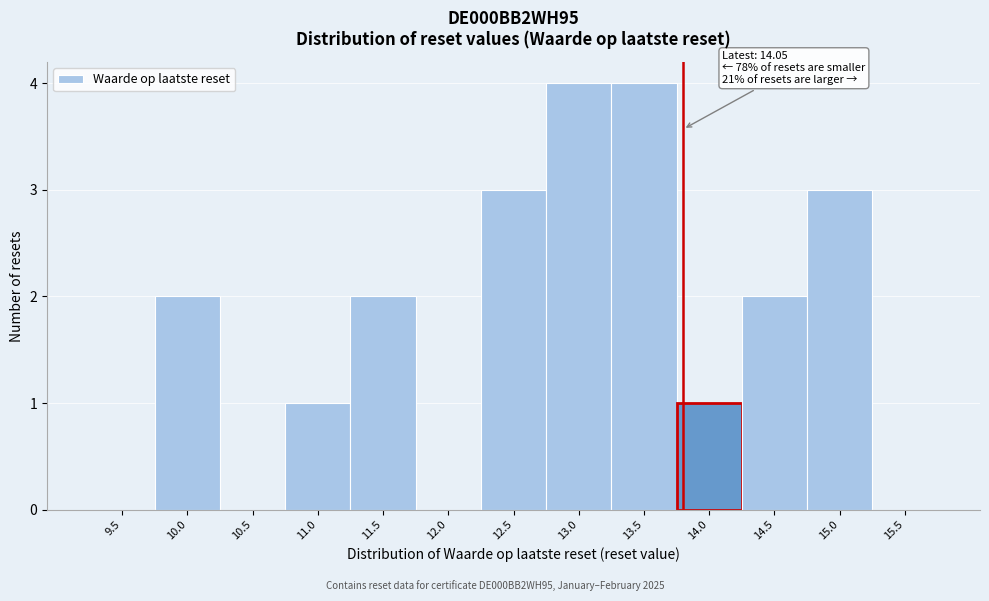

Reading right to left, list all the values displayed in this chart.

15.5=0	15.0=3	14.5=2	14.0=1	13.5=4	13.0=4	12.5=3	12.0=0	11.5=2	11.0=1	10.5=0	10.0=2	9.5=0